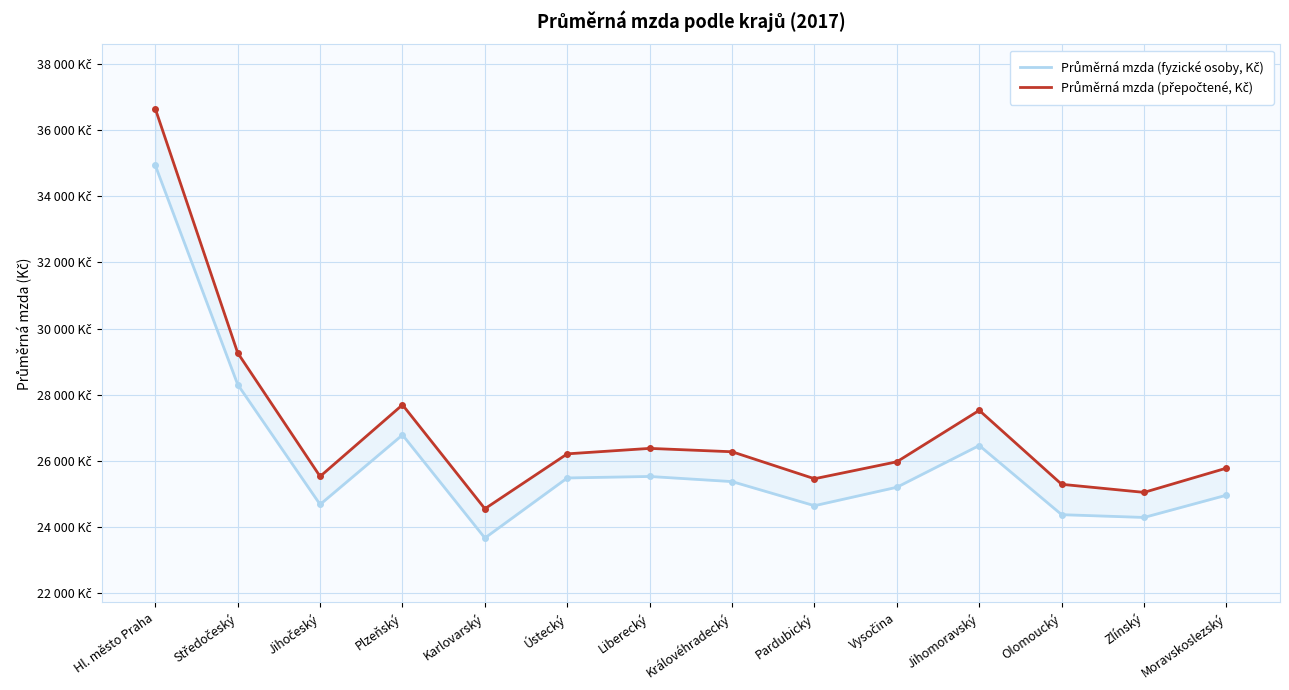

What is the difference between the second highest and second lowest values in the Průměrná mzda (přepočtené, Kč) series?

4217